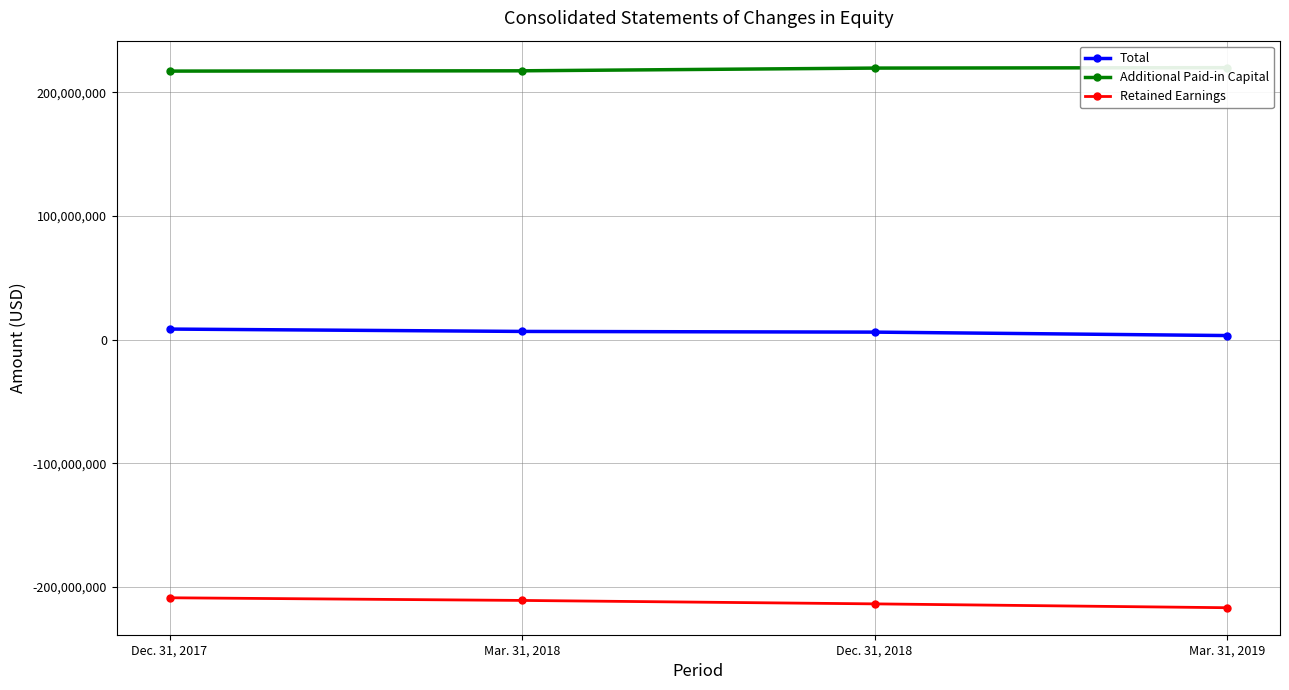

Between Dec. 31, 2017 and Dec. 31, 2018, which is larger?

Dec. 31, 2017